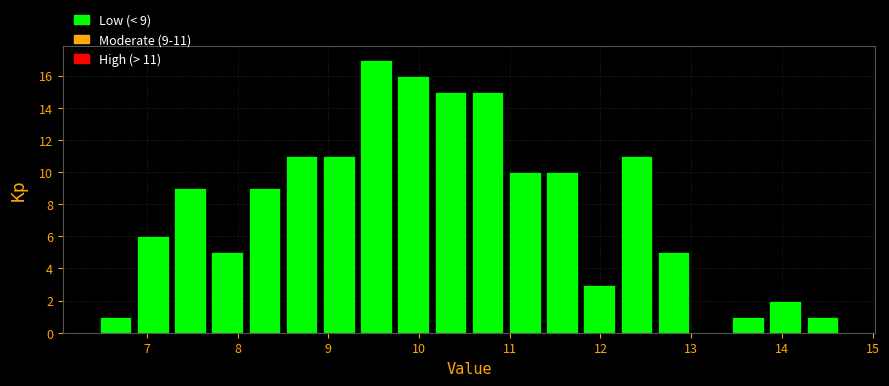

Which range on the x-axis has the tallest bar?

9.32 to 9.73